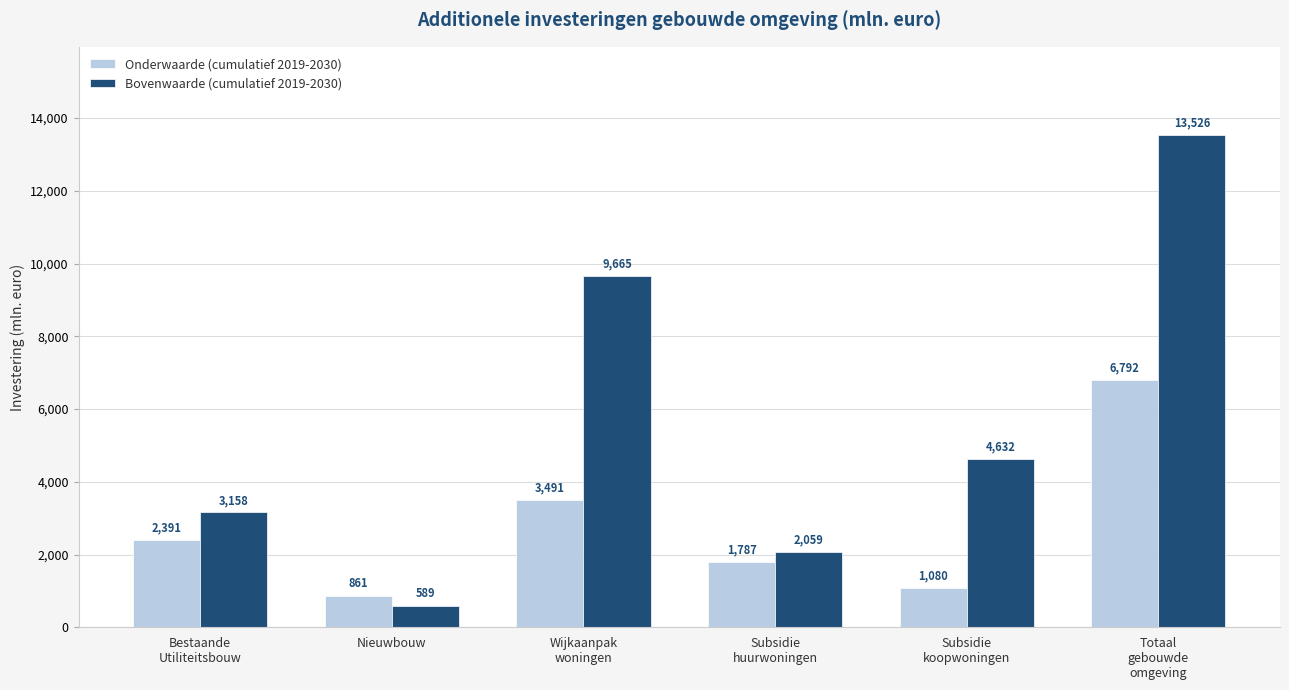

Is it true that Onderwaarde (cumulatief 2019-2030) equals 6792.2 at Totaal
gebouwde
omgeving?

True